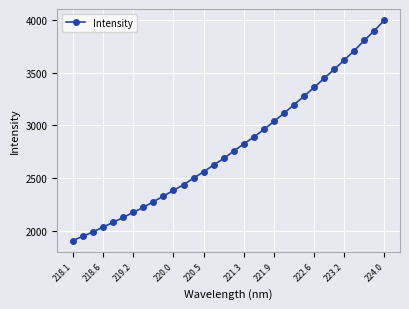

What is the maximum value shown in the chart?

3997.9